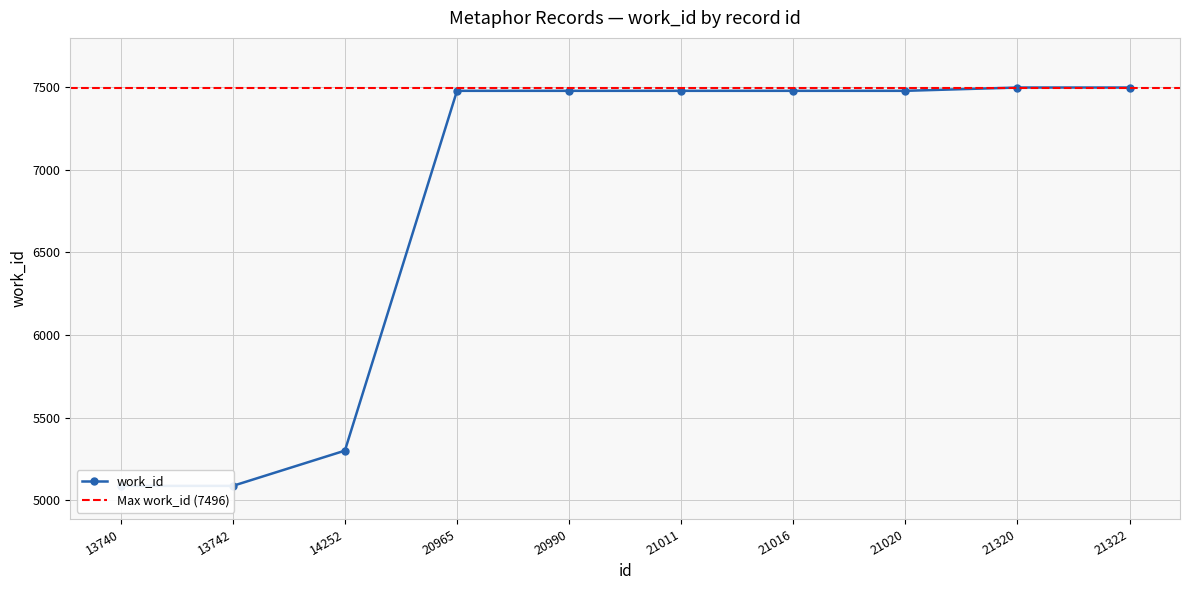

Rank the categories by value from highest to lowest.

21320, 21322, 20965, 20990, 21011, 21016, 21020, 14252, 13740, 13742